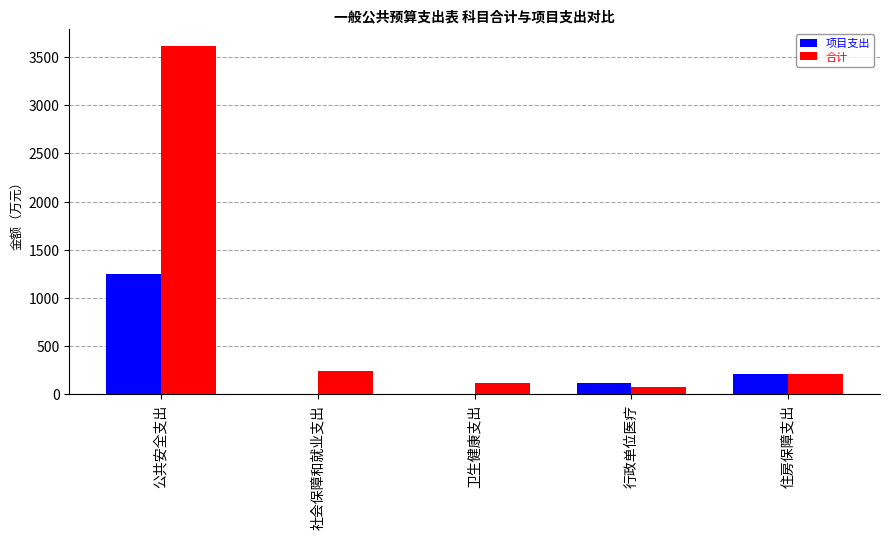

What is the sum of the 项目支出 values at 卫生健康支出 and 公共安全支出?

1249.7